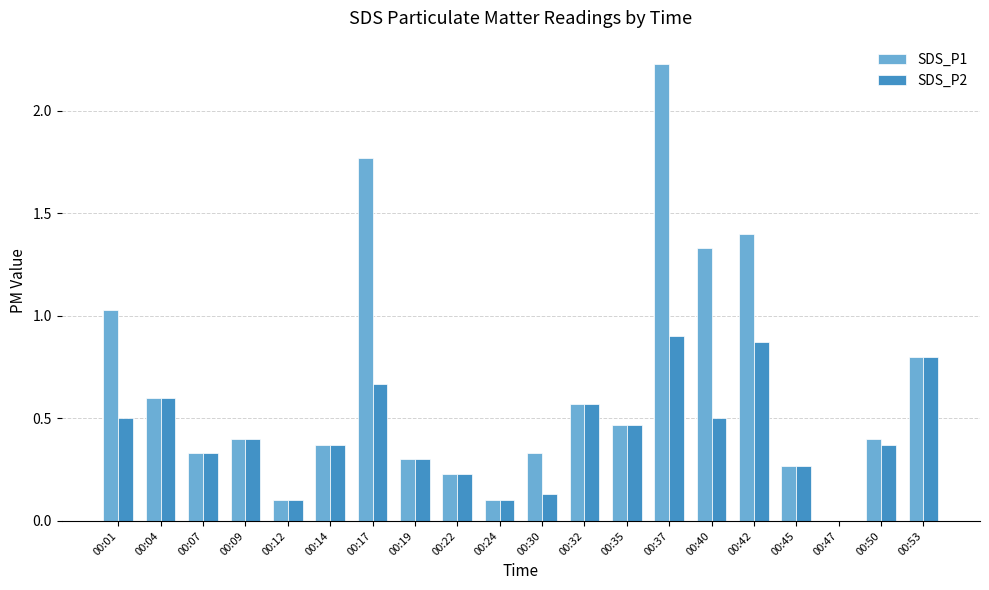

True or false: SDS_P1 has a value of 0.0 at 00:24.

False